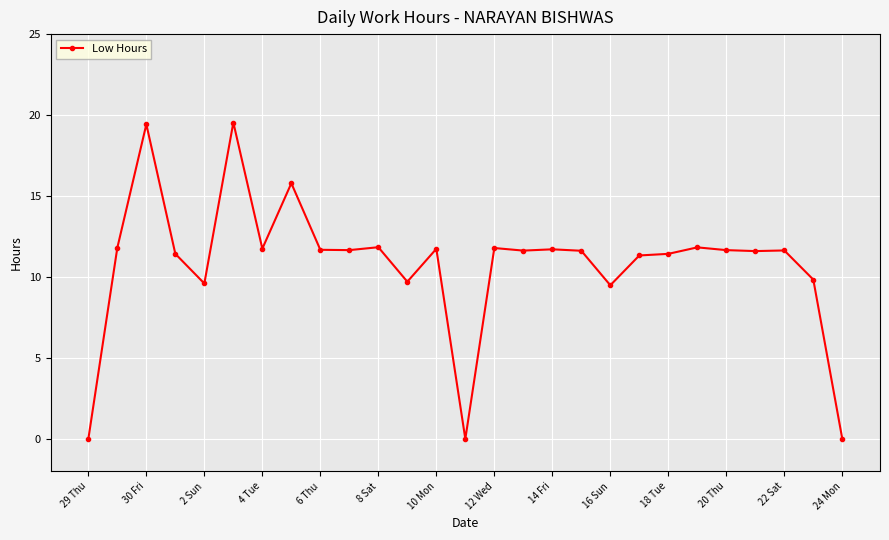

True or false: the data has more than 1 interior local peaks.

True